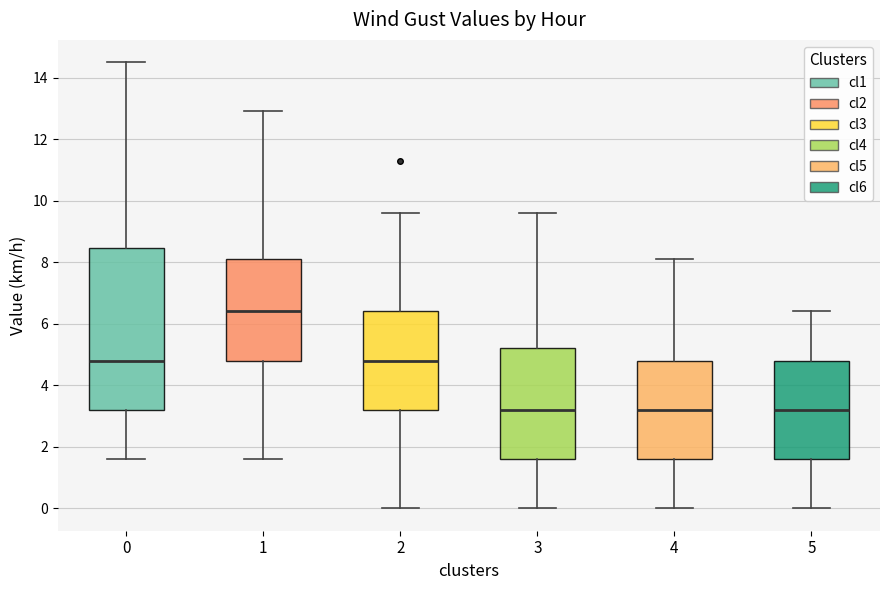

Reading left to right, transcribe this box plot: for each box, give where its median line is, the range the box spans, and where its two whiskers end, as read against the y-axis. The values are not printed on the chart, so give them approximately, as read against the axis.

0: median 4.8, box 3.2 to 8.4, whiskers 1.6 to 14.6
1: median 6.4, box 4.8 to 8.2, whiskers 1.6 to 13.0
2: median 4.8, box 3.2 to 6.4, whiskers 0.0 to 9.6
3: median 3.2, box 1.6 to 5.2, whiskers 0.0 to 9.6
4: median 3.2, box 1.6 to 4.8, whiskers 0.0 to 8.2
5: median 3.2, box 1.6 to 4.8, whiskers 0.0 to 6.4